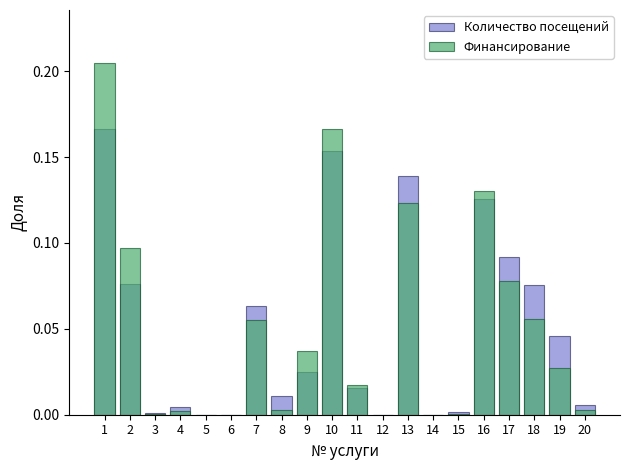

What is the value of the Финансирование bar at the 1st from the left?

0.2